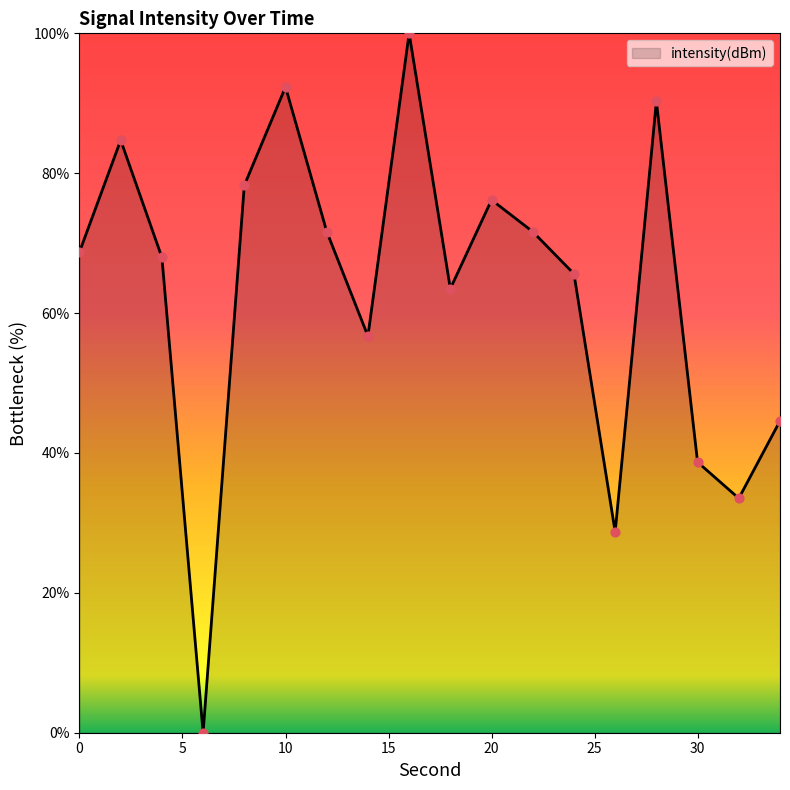

What is the difference between the maximum and minimum values?

100.0